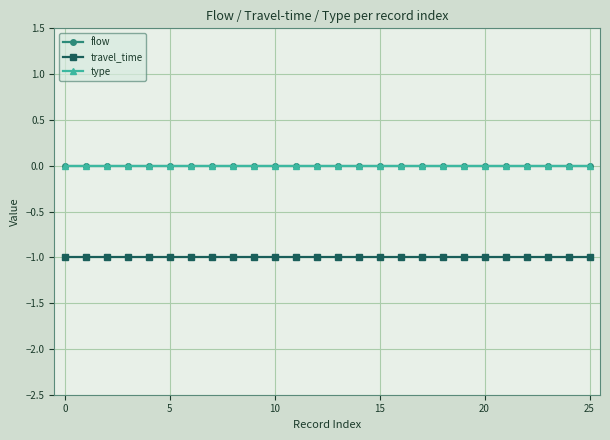

Is this an area chart (filled region under the line)?

No